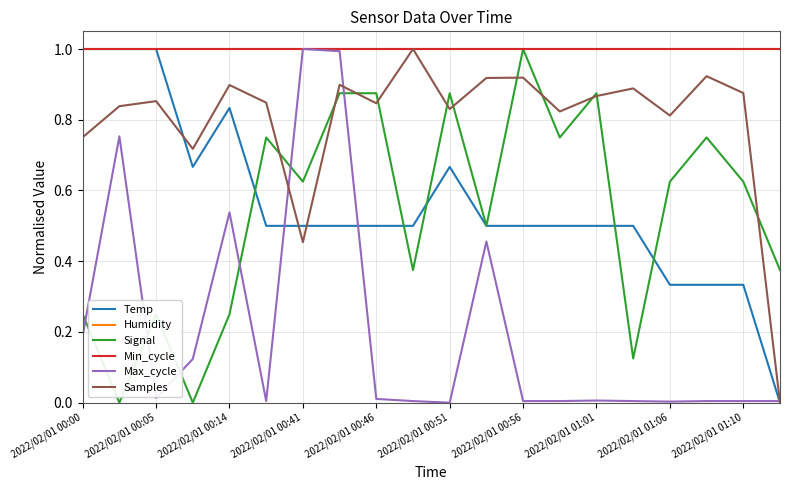

Reading left to right, what are all the values shown in this chart?

Temp: 1.0	1.0	1.0	0.7	0.8	0.5	0.5	0.5	0.5	0.5	0.7	0.5	0.5	0.5	0.5	0.5	0.3	0.3	0.3	0.0
Humidity: 1.0	1.0	1.0	1.0	1.0	1.0	1.0	1.0	1.0	1.0	1.0	1.0	1.0	1.0	1.0	1.0	1.0	1.0	1.0	1.0
Signal: 0.2	0.0	0.2	0.0	0.2	0.8	0.6	0.9	0.9	0.4	0.9	0.5	1.0	0.8	0.9	0.1	0.6	0.8	0.6	0.4
Min_cycle: 1.0	1.0	1.0	1.0	1.0	1.0	1.0	1.0	1.0	1.0	1.0	1.0	1.0	1.0	1.0	1.0	1.0	1.0	1.0	1.0
Max_cycle: 0.2	0.8	0.0	0.1	0.5	0.0	1.0	1.0	0.0	0.0	0.0	0.5	0.0	0.0	0.0	0.0	0.0	0.0	0.0	0.0
Samples: 0.8	0.8	0.9	0.7	0.9	0.8	0.5	0.9	0.8	1.0	0.8	0.9	0.9	0.8	0.9	0.9	0.8	0.9	0.9	0.0